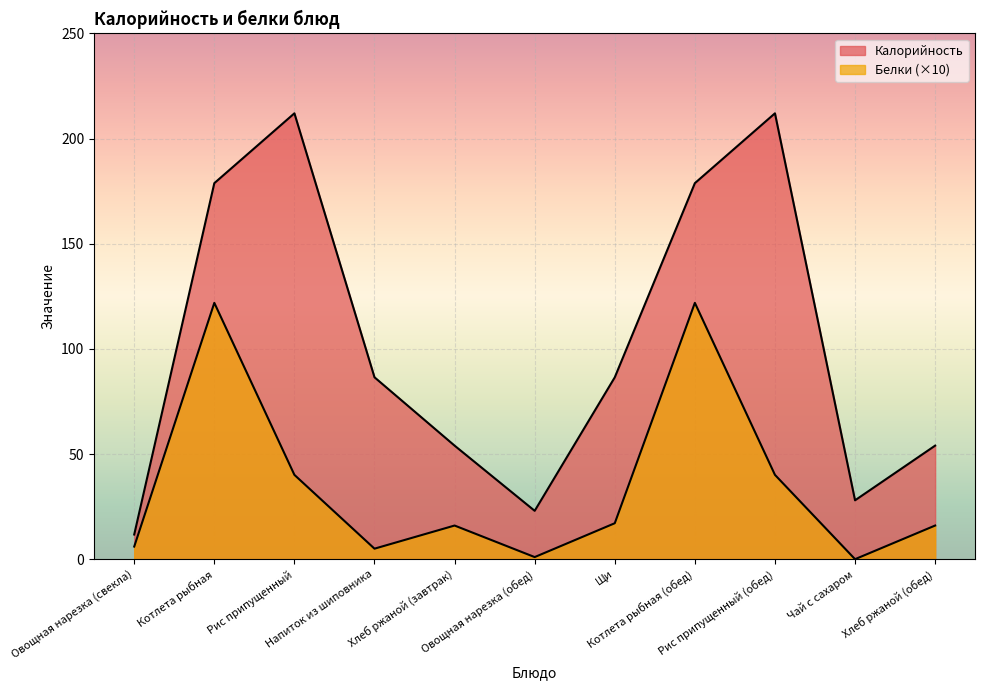

True or false: Белки and Калорийность cross at least once.

False